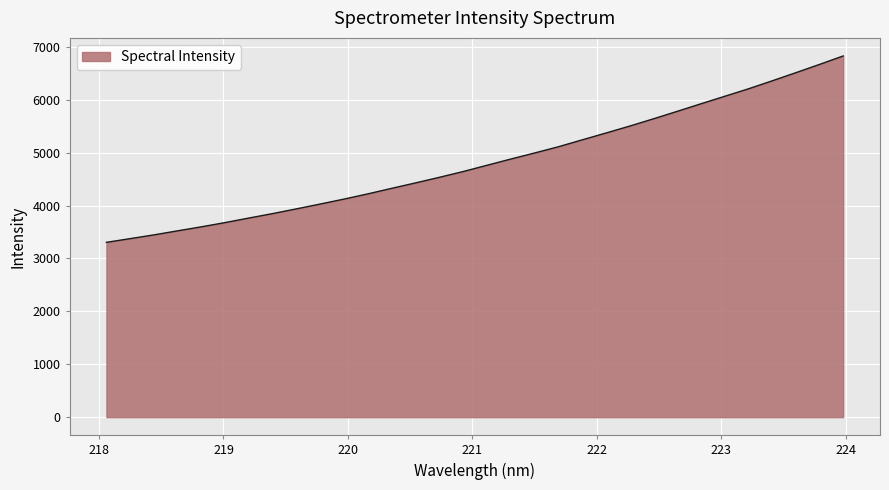

What is the maximum value shown in the chart?

6827.4